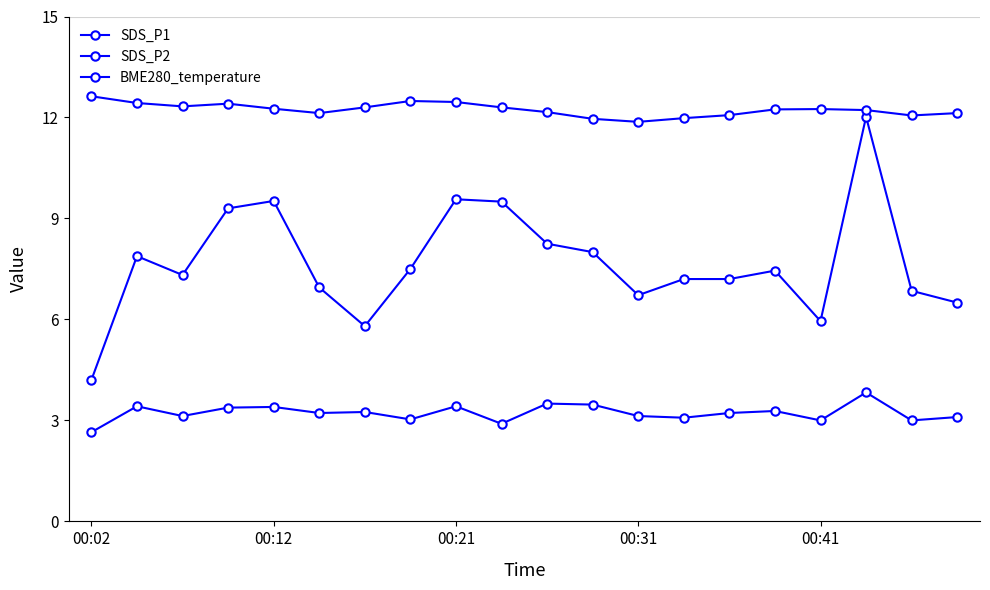

Is this an area chart (filled region under the line)?

No